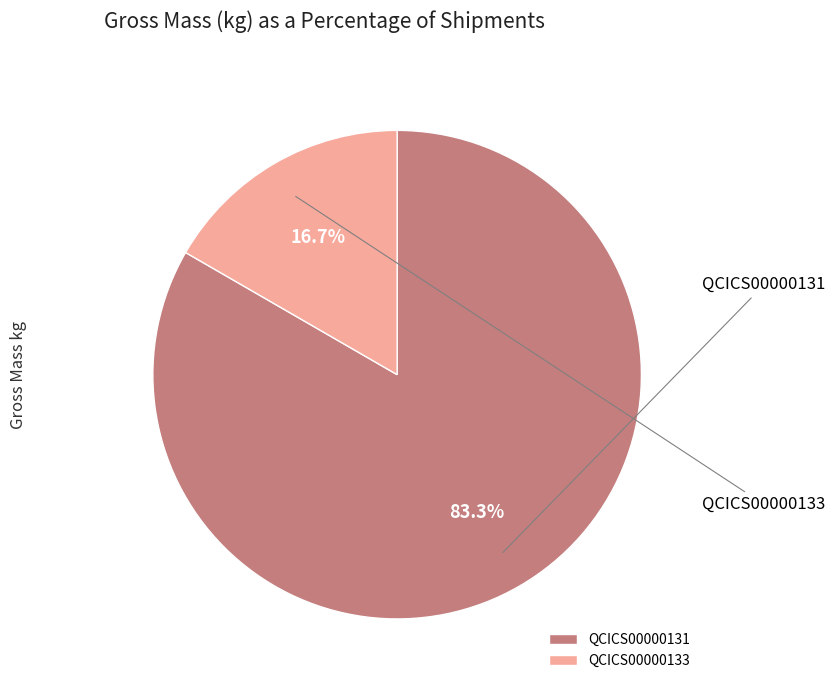

Is it true that QCICS00000133 is 17% of the pie?

True